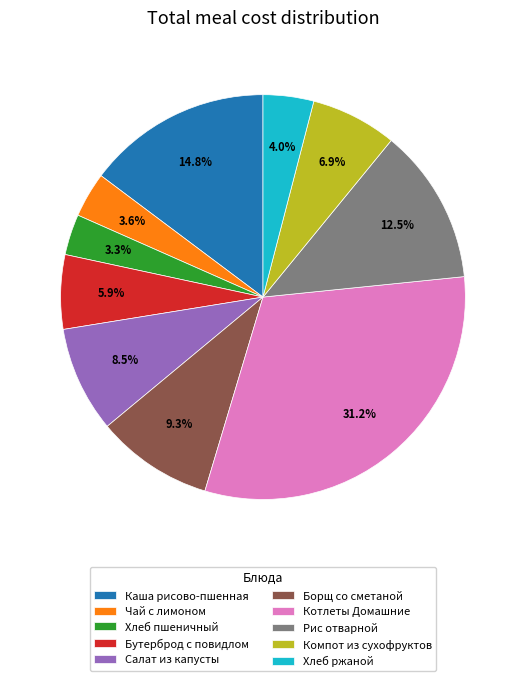

Is there a majority slice in this chart?

No